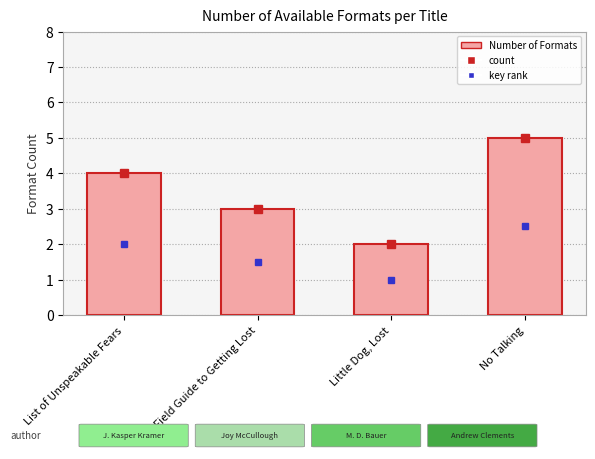

List the labels in order of value, largest first.

No Talking, List of Unspeakable Fears, Field Guide to Getting Lost, Little Dog, Lost